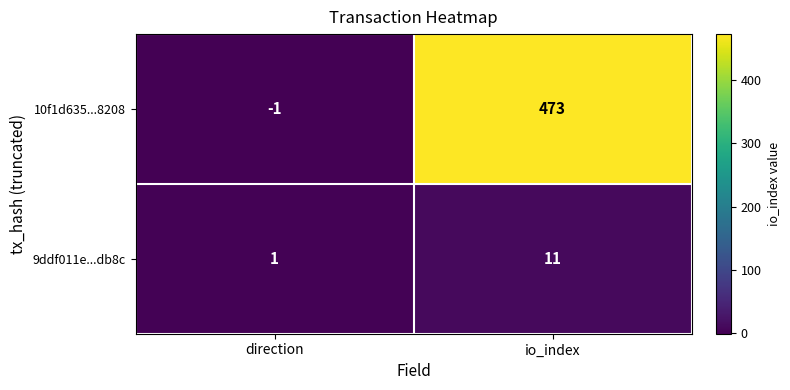

What is the greatest value displayed?

473